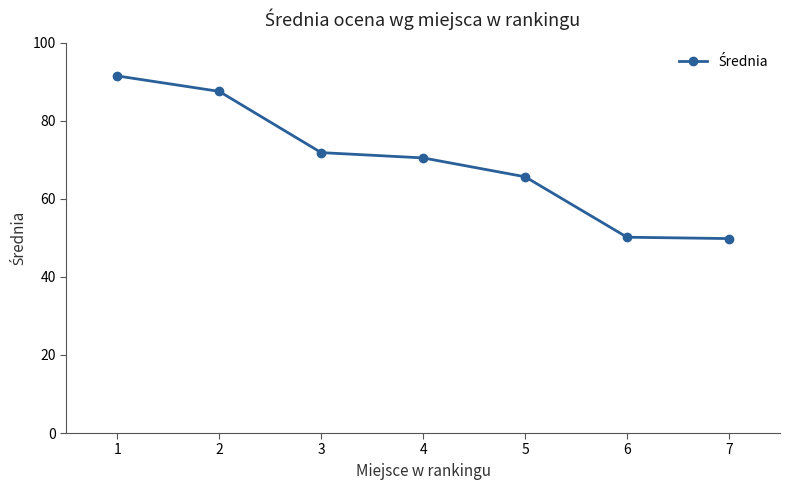

At which label is the value closest to 70?

4